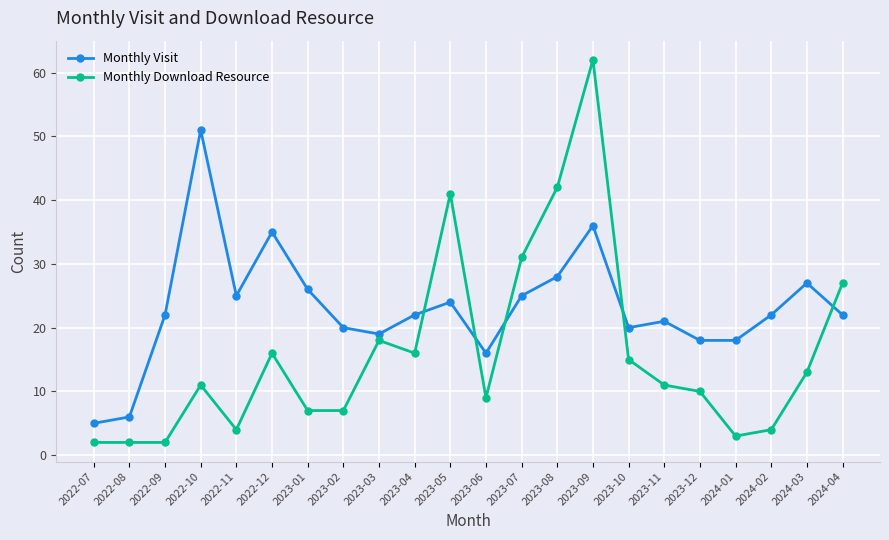

How many times do Monthly Visit and Monthly Download Resource cross each other?

5